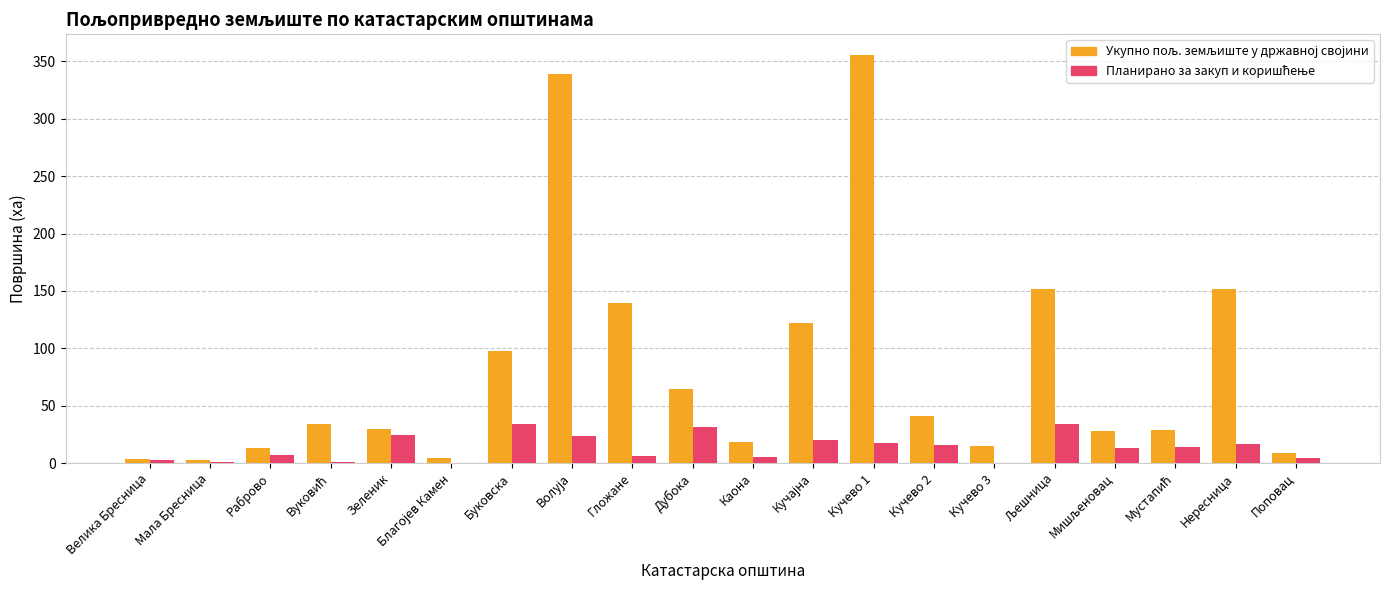

What is the maximum value shown in the chart?

355.9